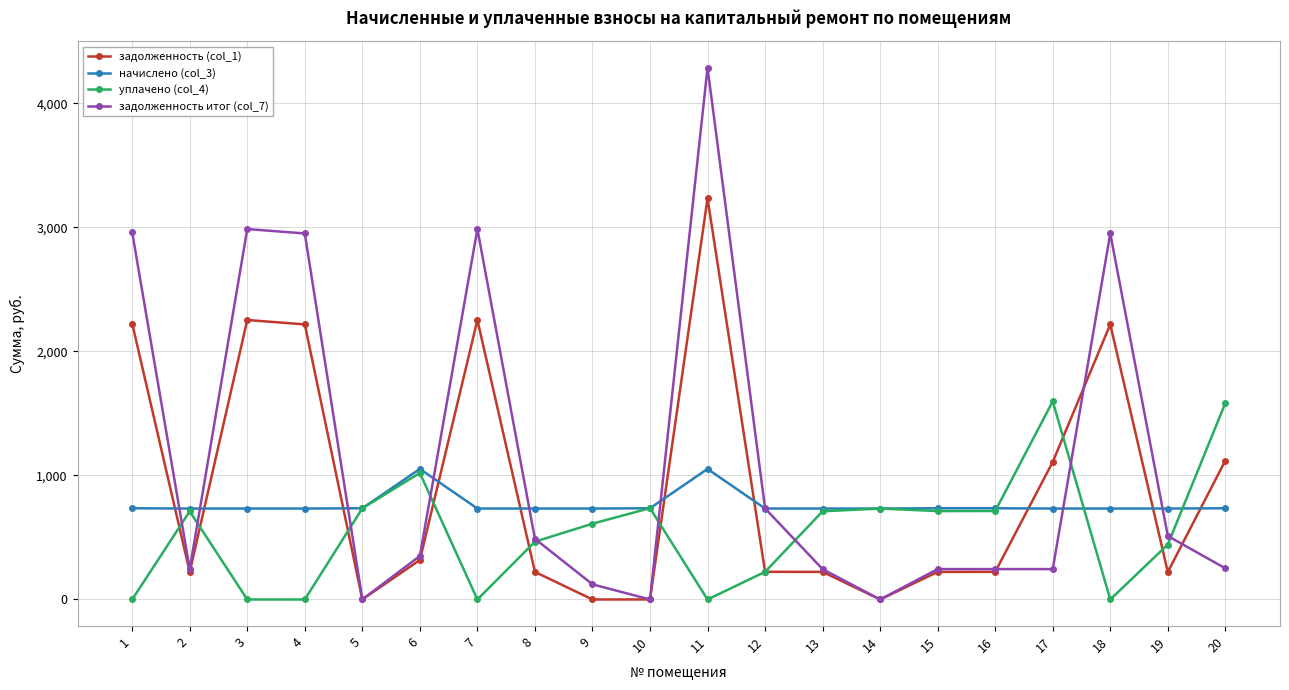

What is the highest value of the задолженность (col_1) series?

3234.4